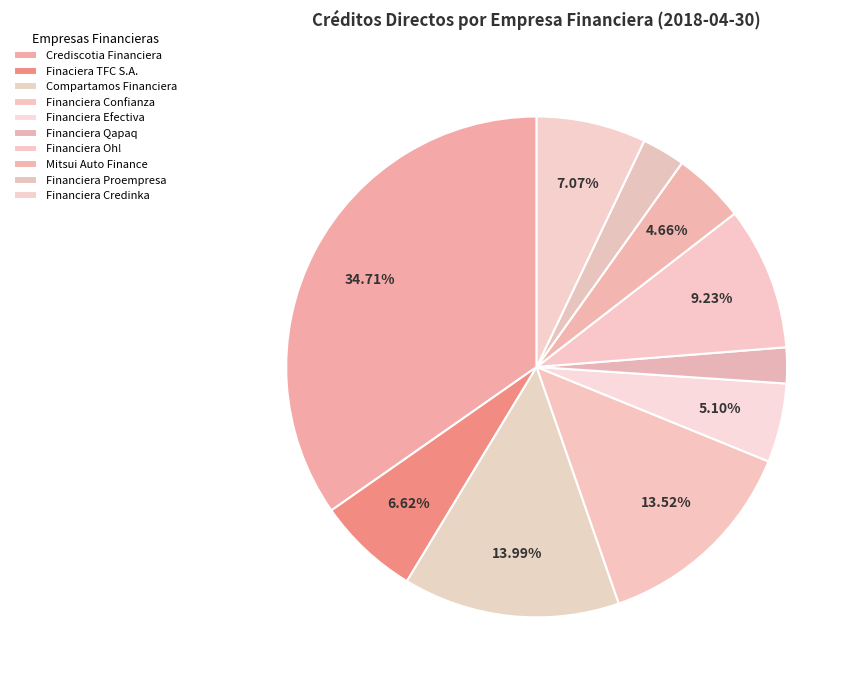

Which category has the biggest portion of the pie?

Crediscotia Financiera